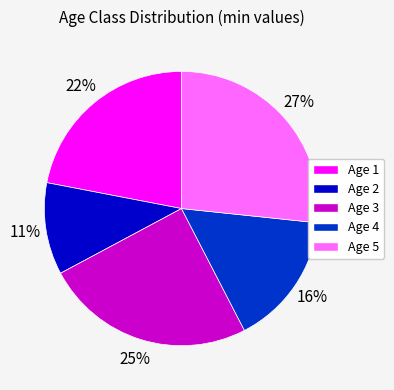

Does any single category account for the majority?

No